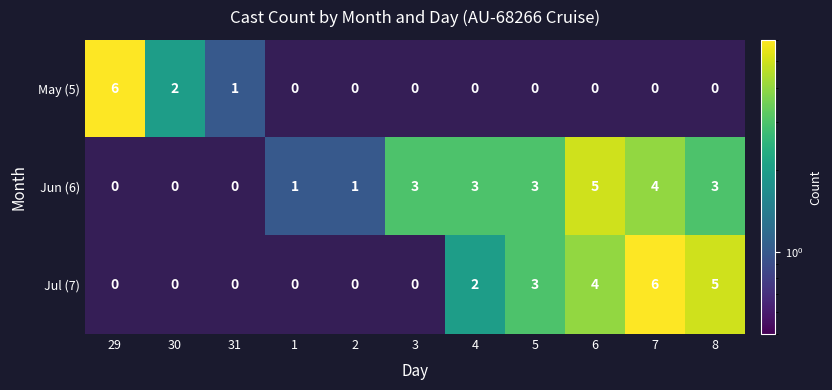

What is the sum of the 7 values at 7 and 1?

6